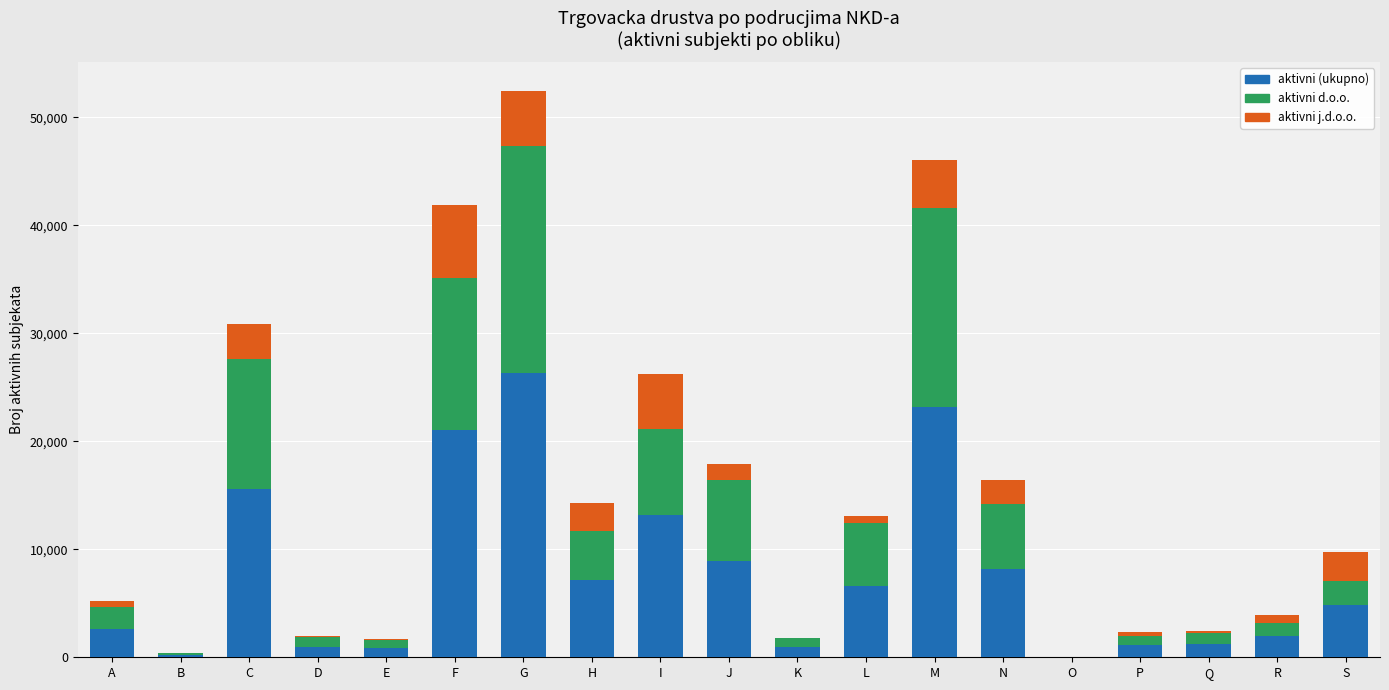

What is the highest value of the aktivni (ukupno) series?

26328